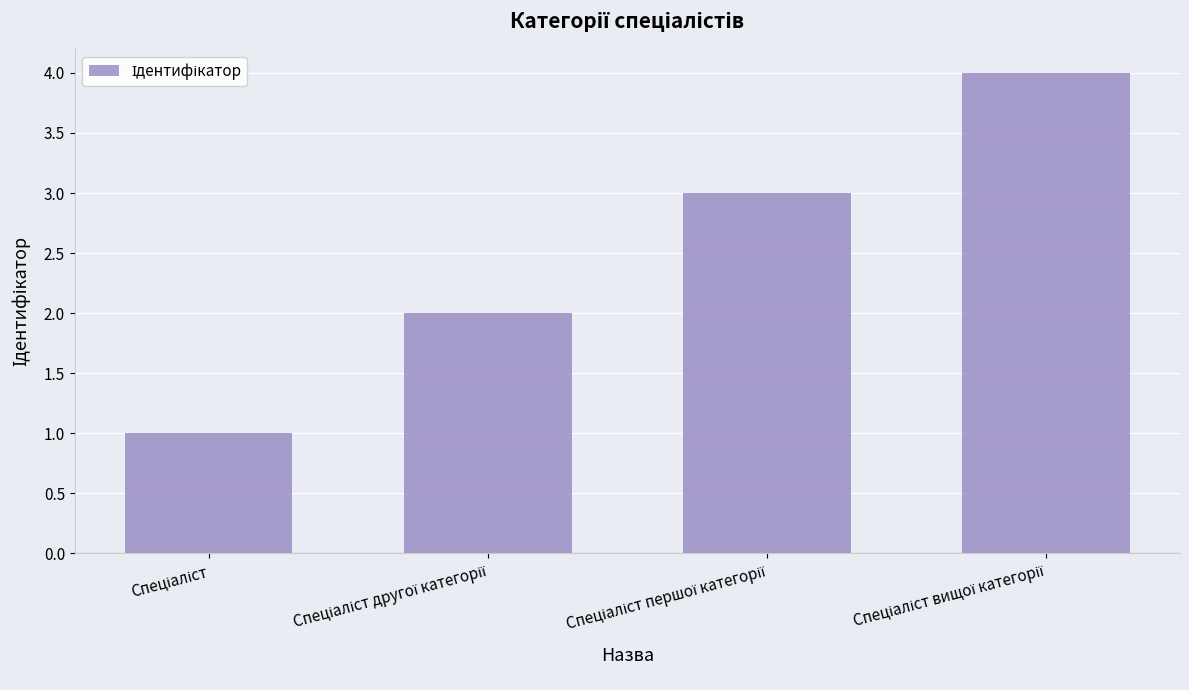

What is the sum of all values?

10